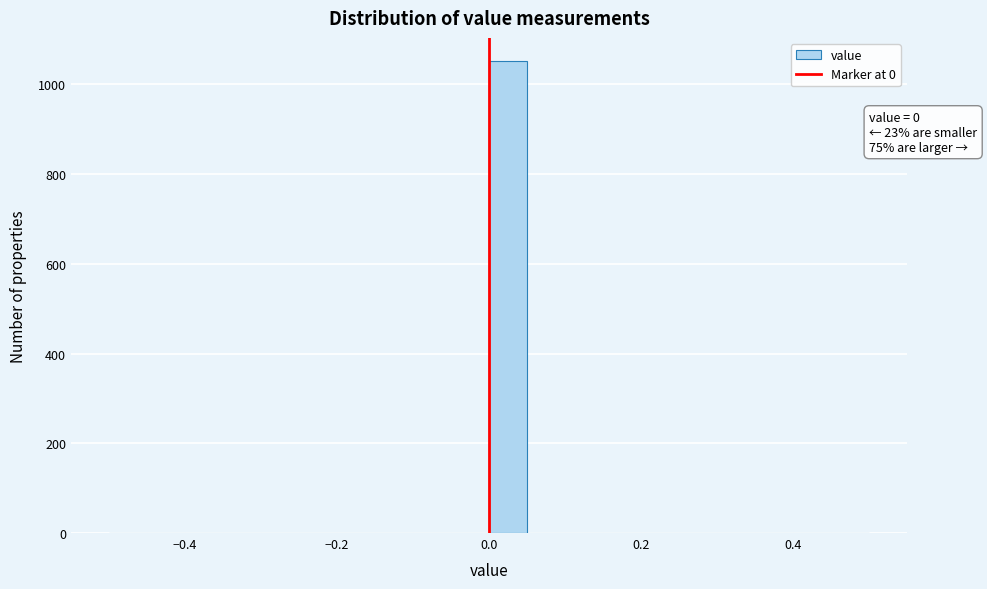

Read against the x-axis, roughly where is the centre of the tallest bar?

0.02